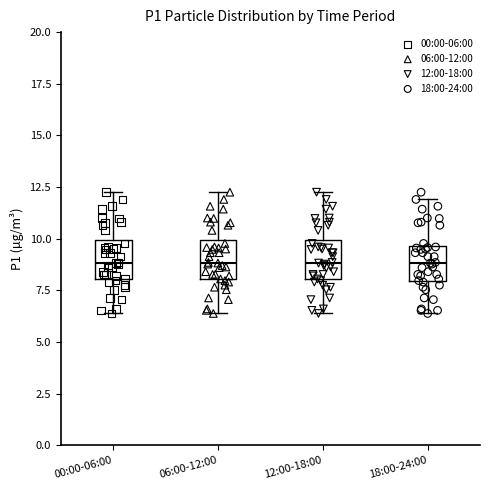

Reading left to right, read every box against the y-axis: the position of its median line, the range the box covers, and the ends of its whiskers. The values are not printed on the chart, so give them approximately, as read against the axis.

00:00-06:00: median 9.0, box 8.0 to 10.0, whiskers 6.5 to 12.5
06:00-12:00: median 9.0, box 8.0 to 10.0, whiskers 6.5 to 12.5
12:00-18:00: median 9.0, box 8.0 to 10.0, whiskers 6.5 to 12.5
18:00-24:00: median 9.0, box 8.0 to 9.5, whiskers 6.5 to 12.0